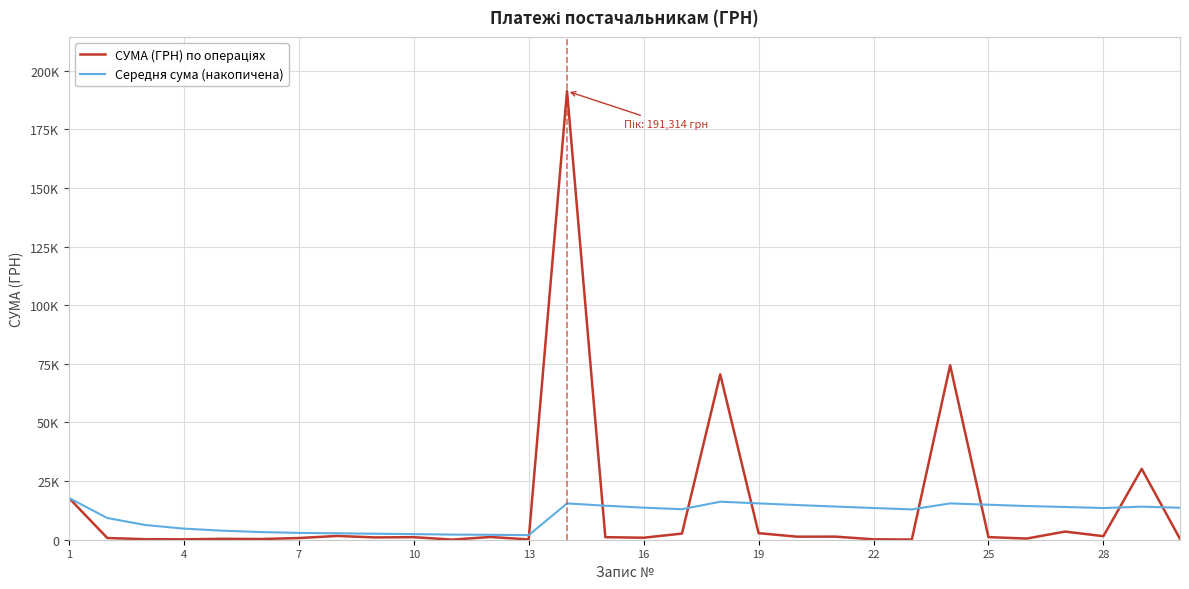

Does the chart display data point markers on the line(s)?

No